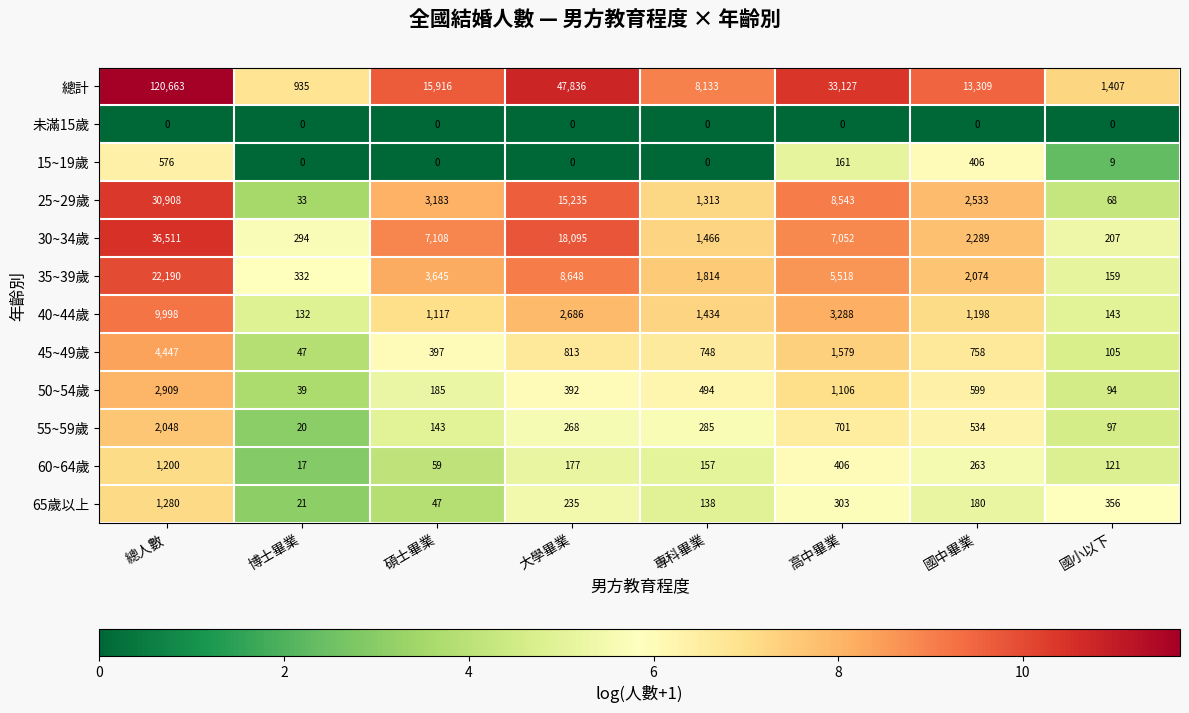

At which category does the chart reach its peak across all series?

總人數